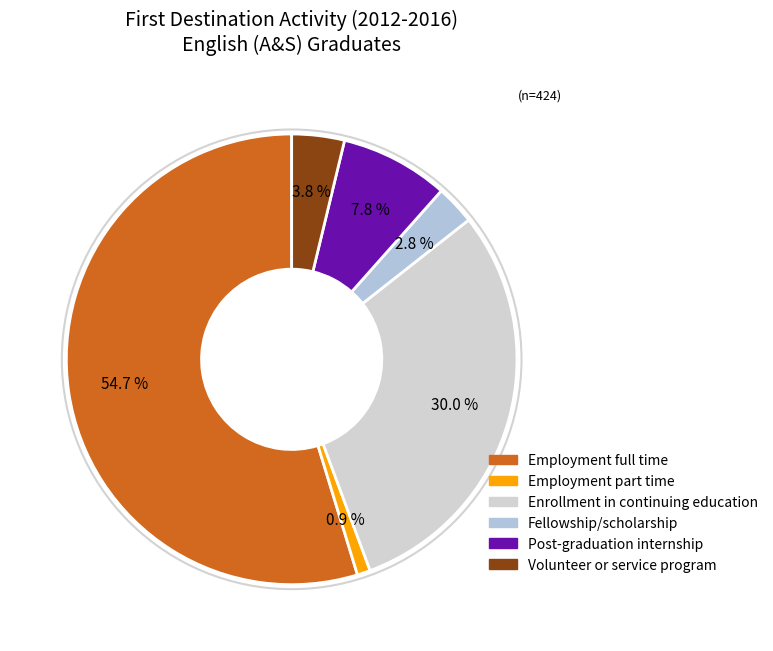

True or false: Employment full time accounts for 55% of the total.

True